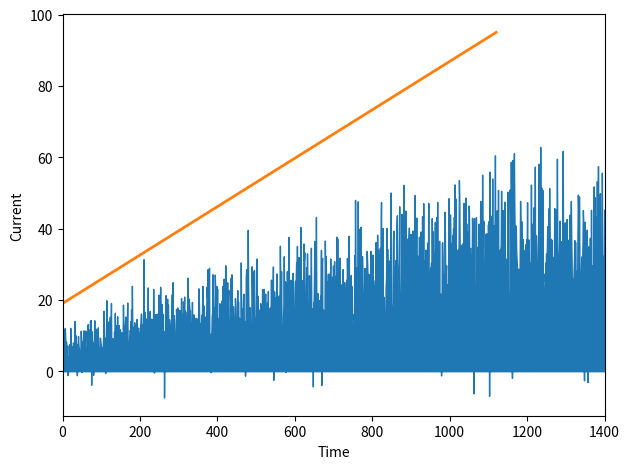

Approximately how many times larger is the value at 200 compared to 600?

0.5